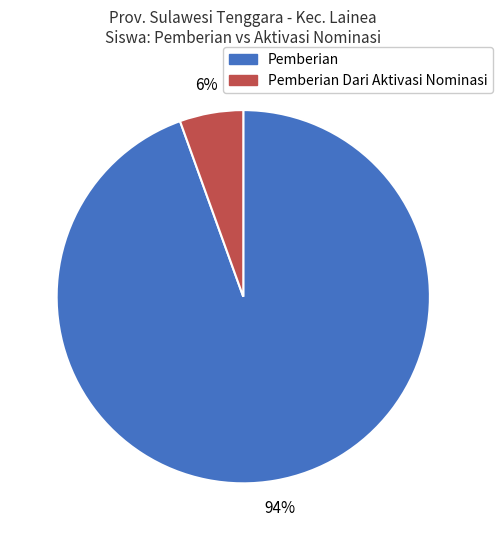

Is it true that Pemberian Dari Aktivasi Nominasi is 11% of the pie?

False